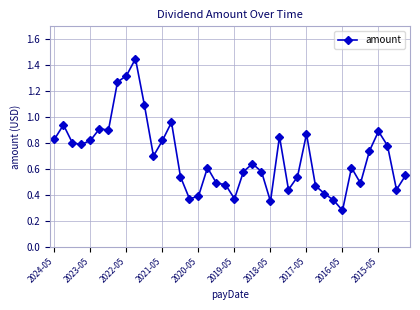

What is the difference between the maximum and minimum values?

1.2